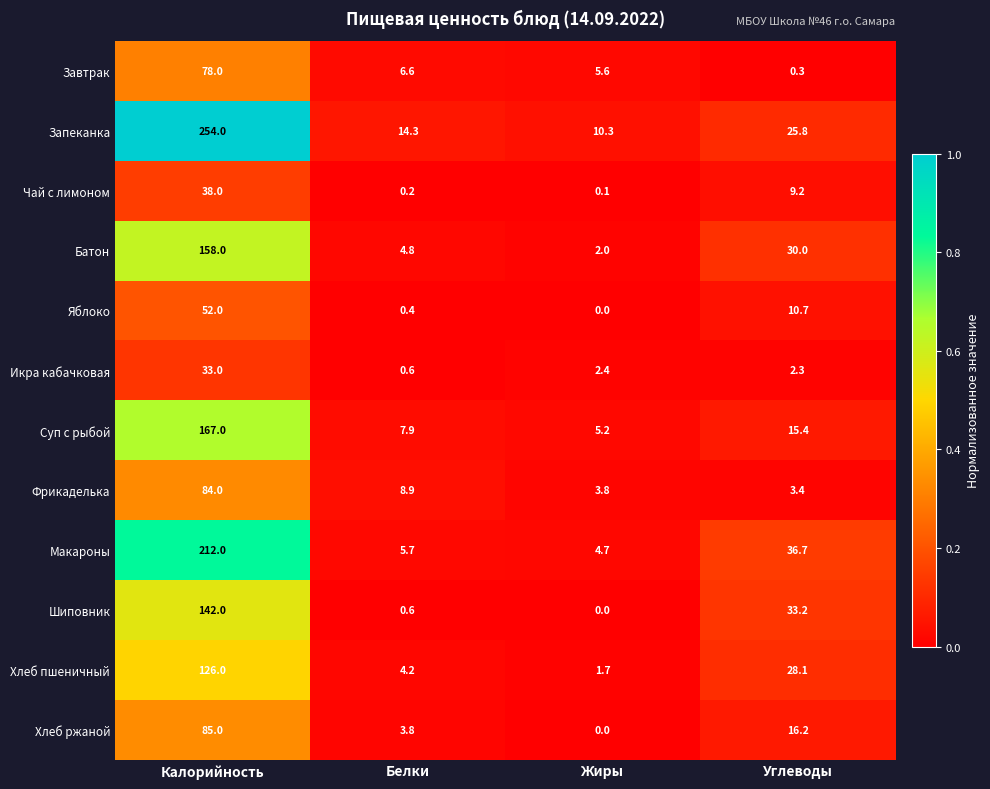

What is the difference between the Суп с рыбой values at Углеводы and Белки?

7.5